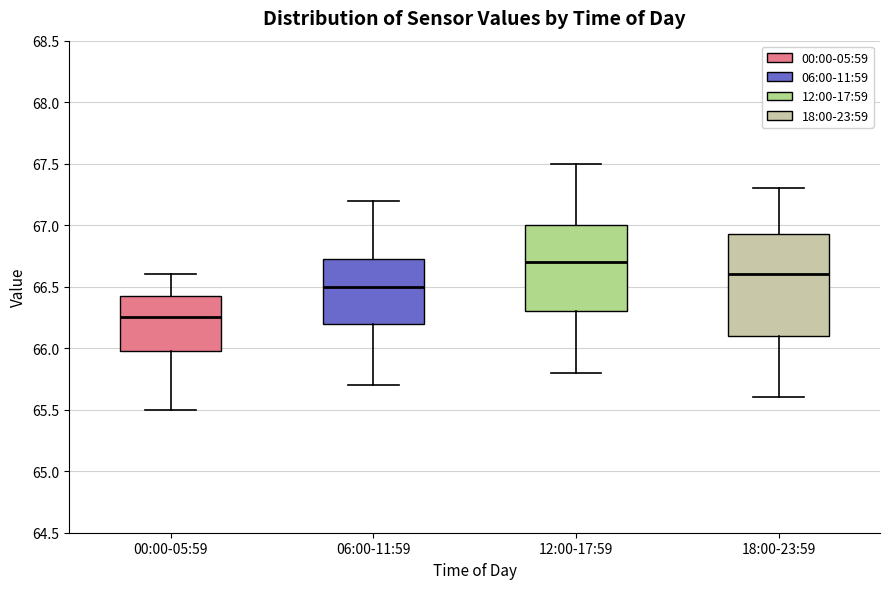

Reading left to right, read every box against the y-axis: the position of its median line, the range the box covers, and the ends of its whiskers. The values are not printed on the chart, so give them approximately, as read against the axis.

00:00-05:59: median 66.25, box 66.00 to 66.45, whiskers 65.50 to 66.60
06:00-11:59: median 66.50, box 66.20 to 66.75, whiskers 65.70 to 67.20
12:00-17:59: median 66.70, box 66.30 to 67.00, whiskers 65.80 to 67.50
18:00-23:59: median 66.60, box 66.10 to 66.95, whiskers 65.60 to 67.30